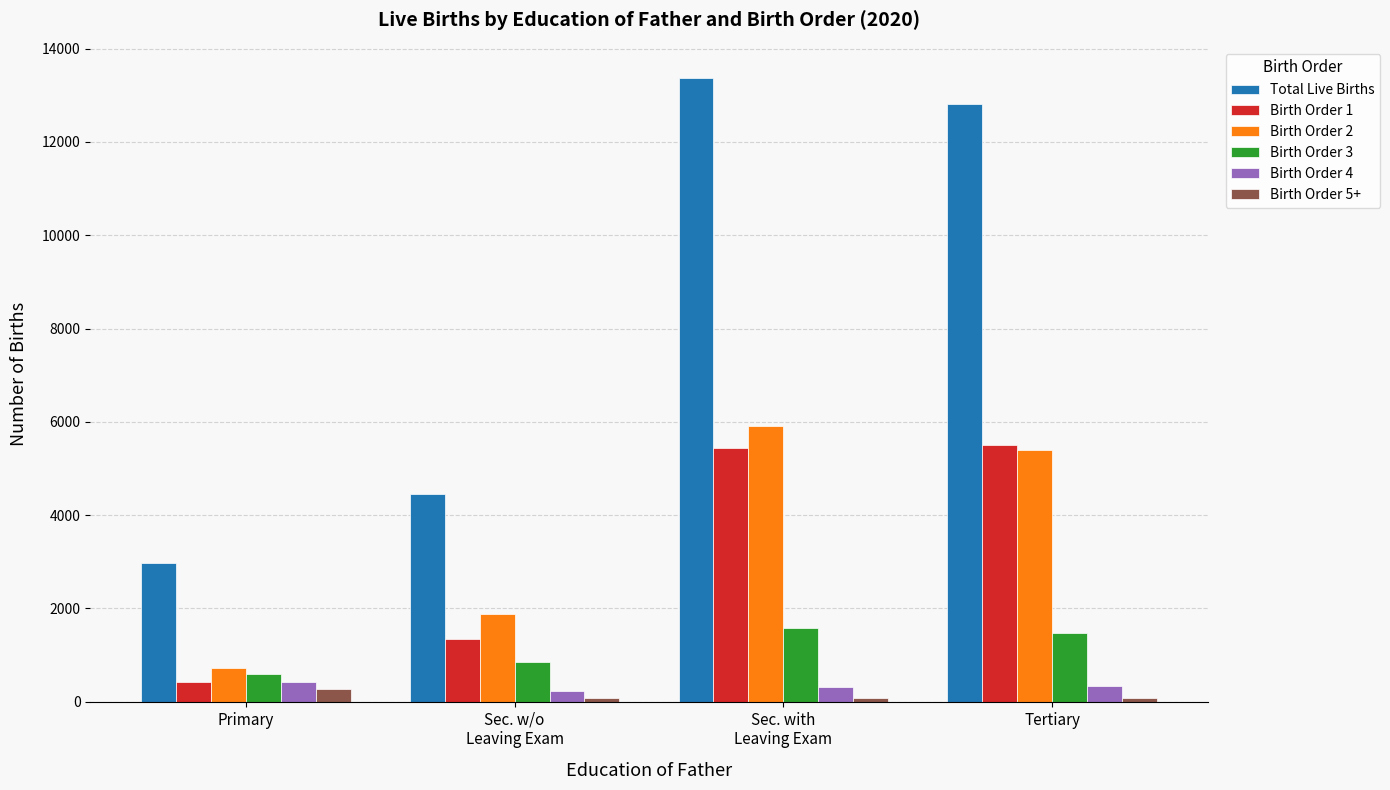

What is the difference between the second highest and second lowest values in the Birth Order 1 series?

4092